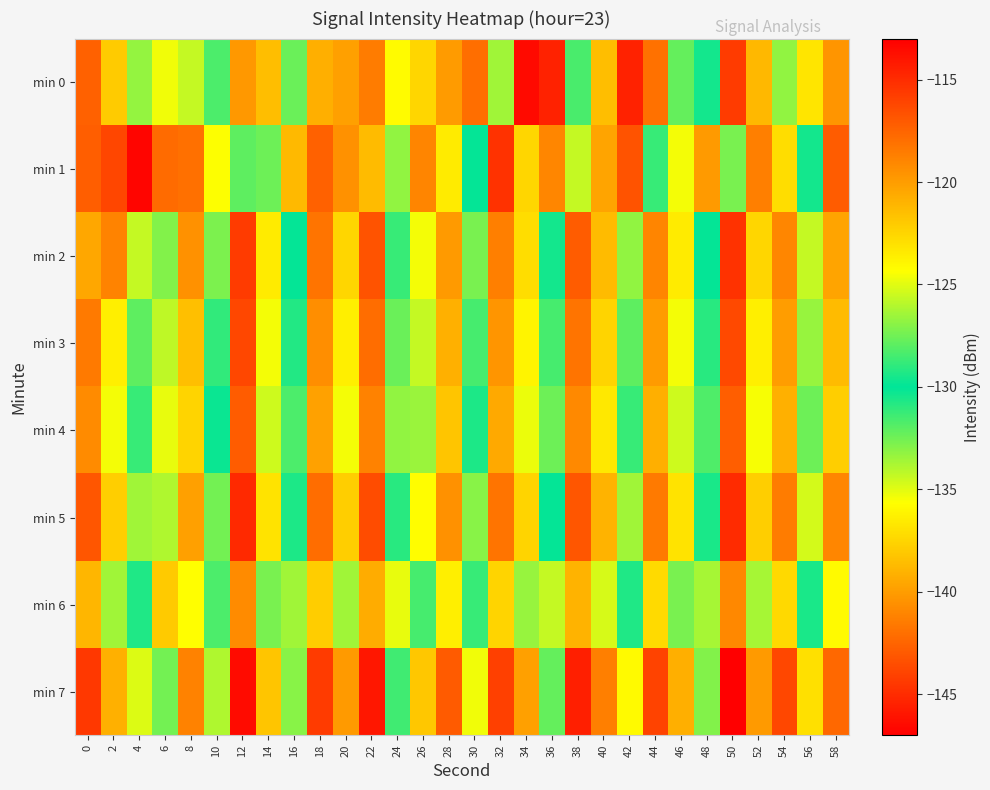

What is the spread (max minus min) of values at 4?

21.6